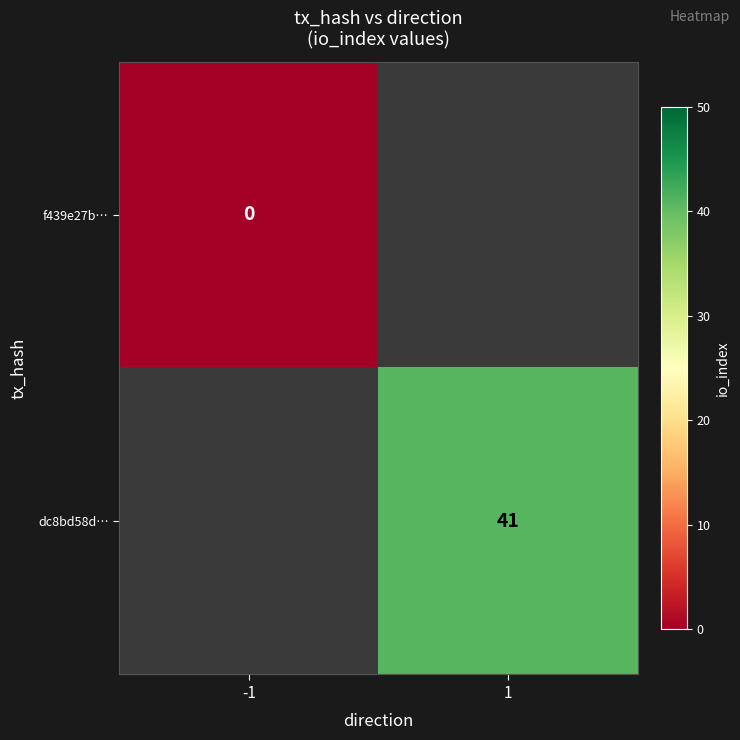

The value of dc8bd58d… at 1 is 72. True or false?

False